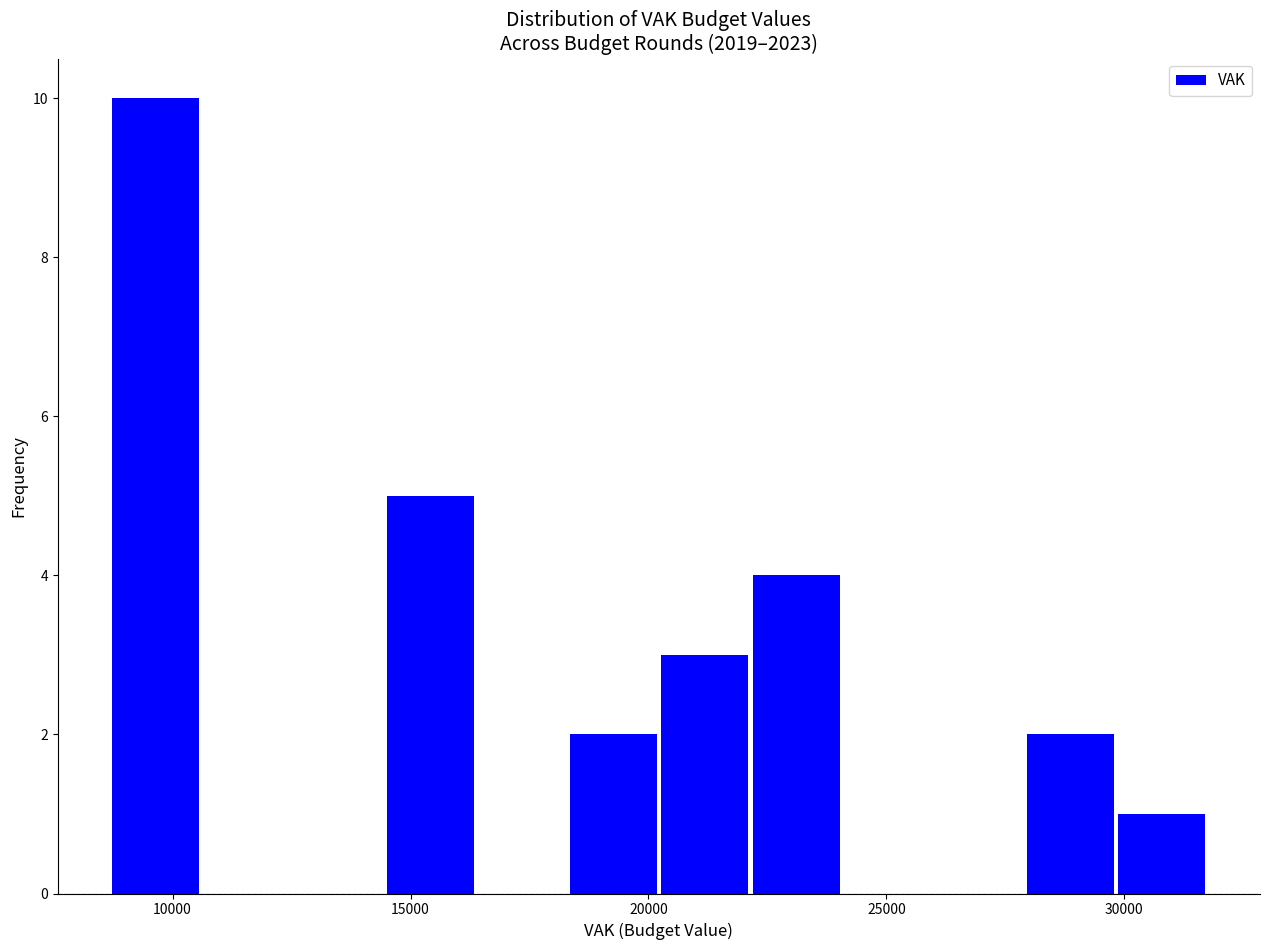

Around what value on the x-axis is the tallest bar? Give the approximate position of its centre, as read against the axis.

9500